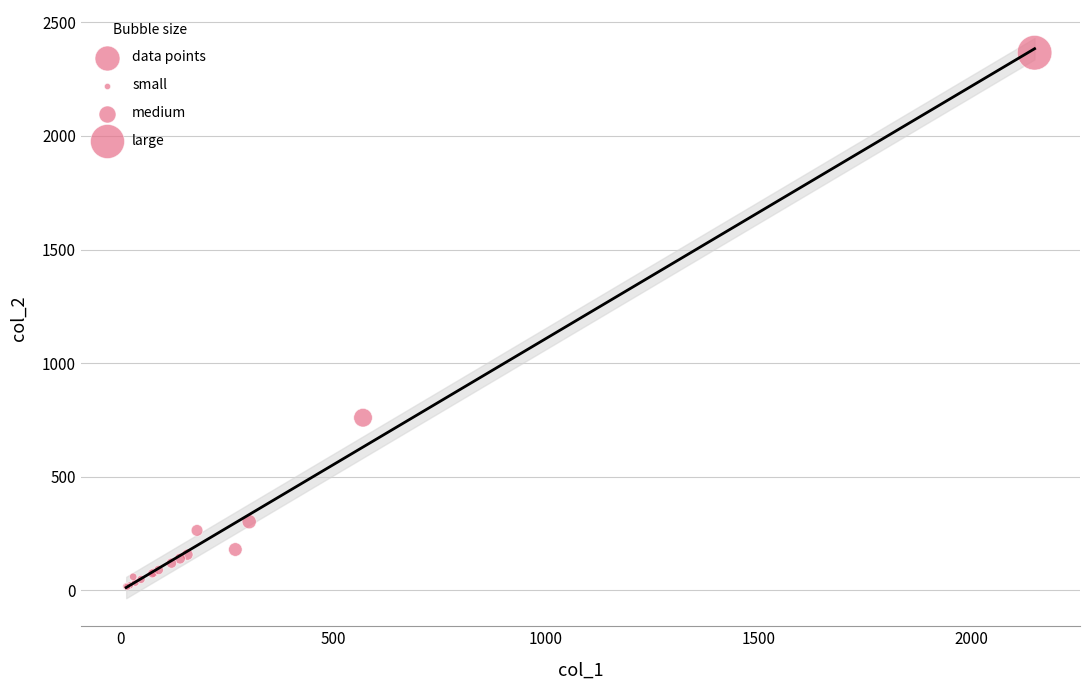

What Y value in the scatter plot is closest to 1191?

760.0